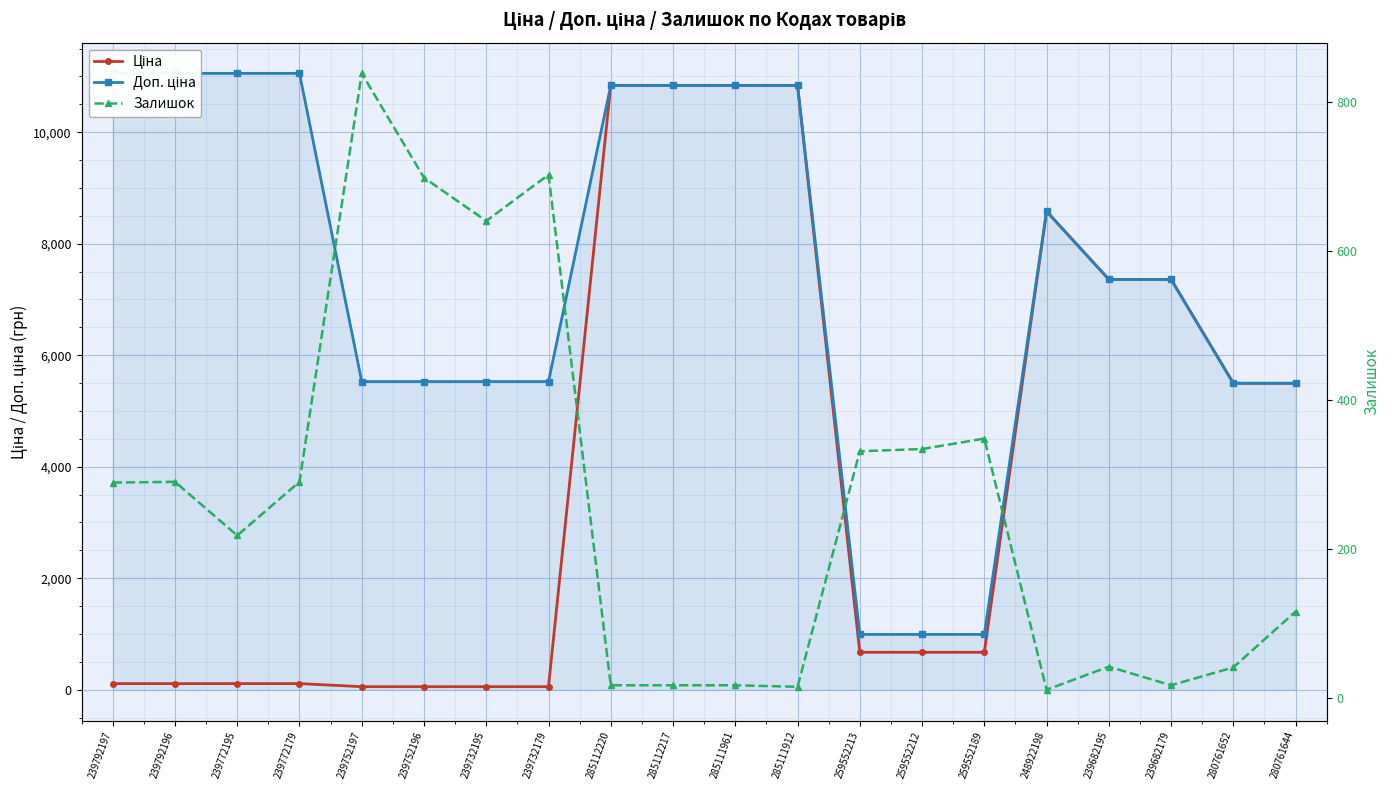

Reading right to left, extract all data points from this chart.

Ціна: 280761644=5497.3	280761652=5497.3	239682179=7360.2	239682195=7360.2	248922198=8581.1	259552189=672.1	259552212=672.1	259552213=672.1	285111912=10840.1	285111961=10840.1	285112217=10840.1	285112220=10840.1	239732179=55.3	239732195=55.3	239752196=55.3	239752197=55.3	239772179=110.5	239772195=110.5	239792196=110.5	239792197=110.5
Доп. ціна: 280761644=5497.3	280761652=5497.3	239682179=7360.2	239682195=7360.2	248922198=8581.1	259552189=992.7	259552212=992.7	259552213=992.7	285111912=10840.1	285111961=10840.1	285112217=10840.1	285112220=10840.1	239732179=5528.0	239732195=5528.0	239752196=5528.0	239752197=5528.0	239772179=11055.0	239772195=11055.0	239792196=11055.0	239792197=11055.0
Залишок: 280761644=116.0	280761652=41.0	239682179=17.0	239682195=42.0	248922198=11.0	259552189=348.0	259552212=334.0	259552213=331.0	285111912=15.0	285111961=17.0	285112217=17.0	285112220=17.0	239732179=702.0	239732195=640.0	239752196=698.0	239752197=838.0	239772179=290.0	239772195=218.0	239792196=290.0	239792197=289.0